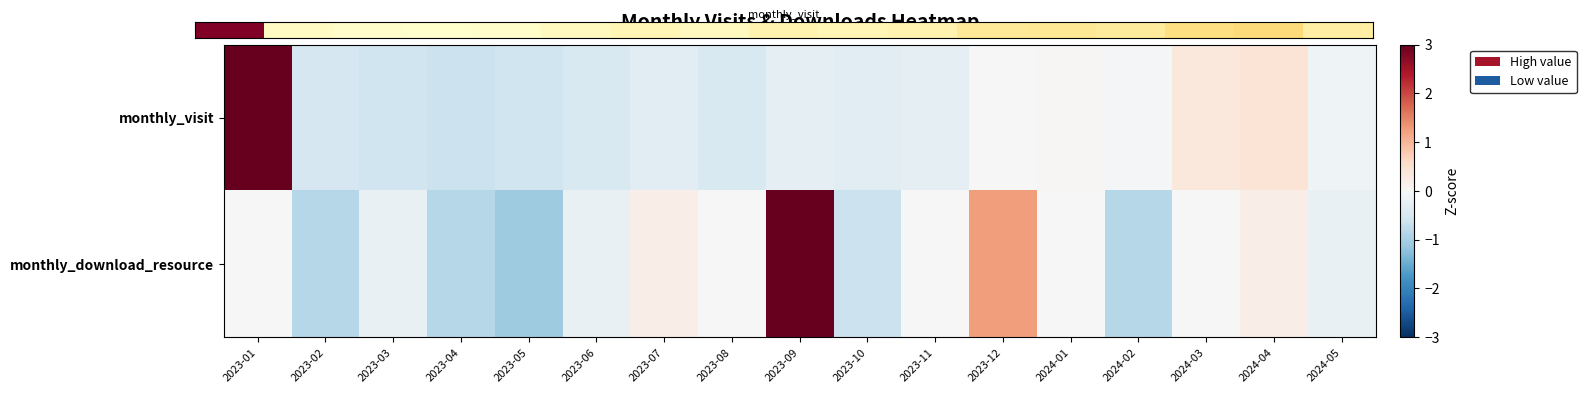

Which category has the highest value across all series?

2023-01